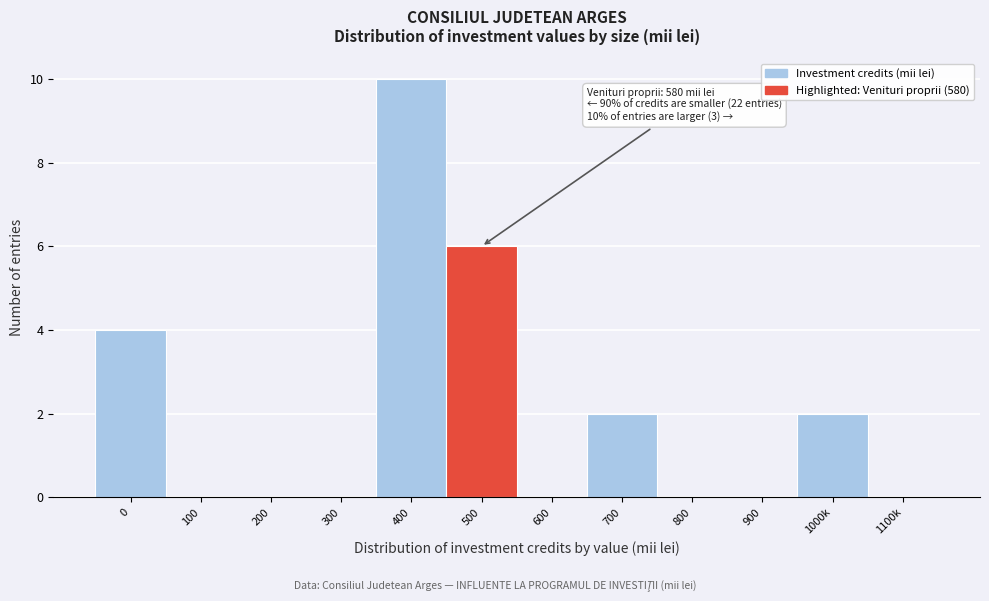

Reading left to right, what are all the values shown in this chart?

0=4	100=0	200=0	300=0	400=10	500=6	600=0	700=2	800=0	900=0	1000k=2	1100k=0